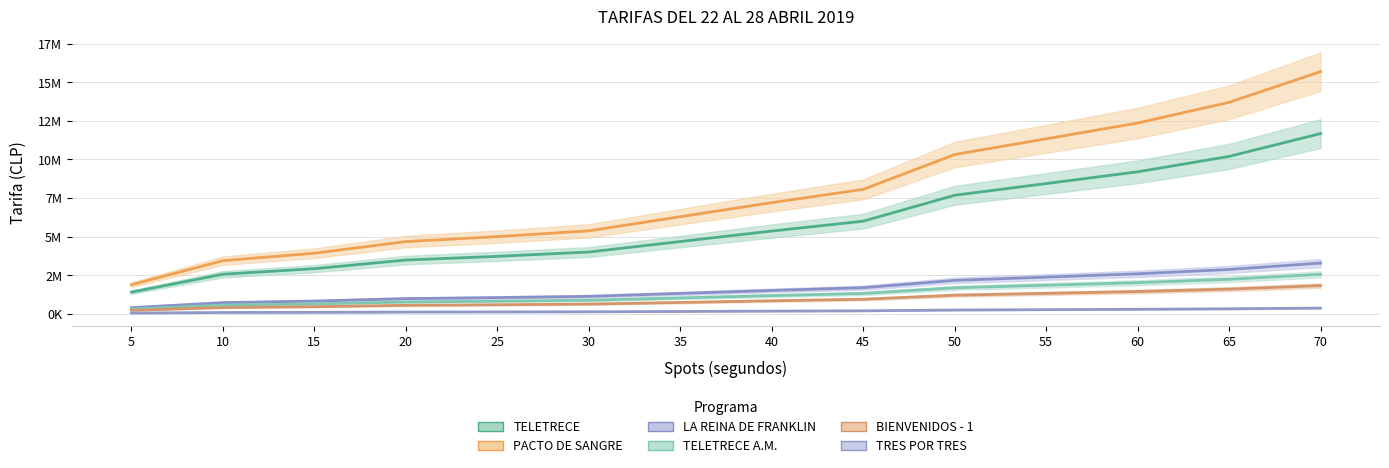

At which category is the sum across all series the highest?

70